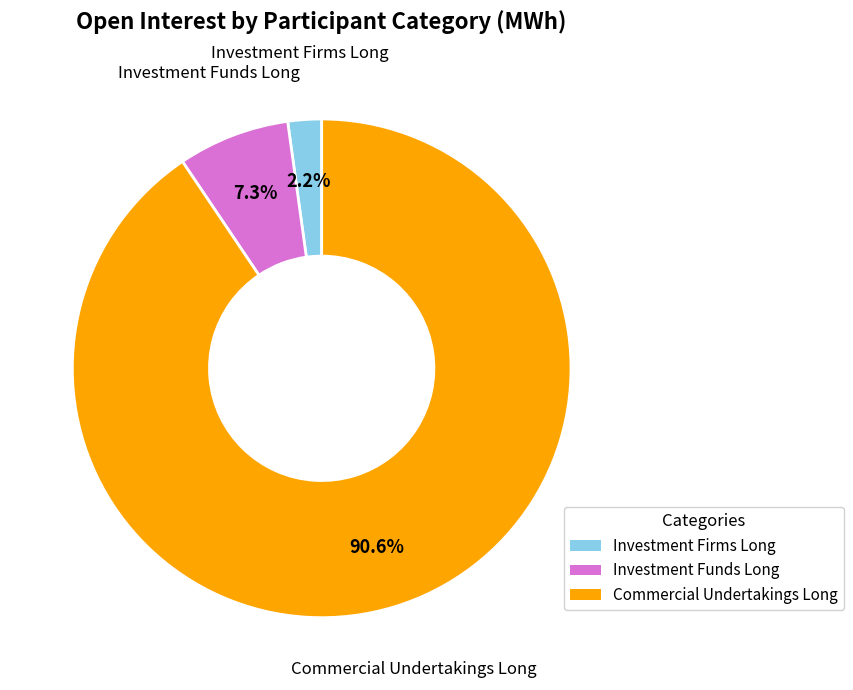

Is there any slice that represents more than half of the pie?

Yes